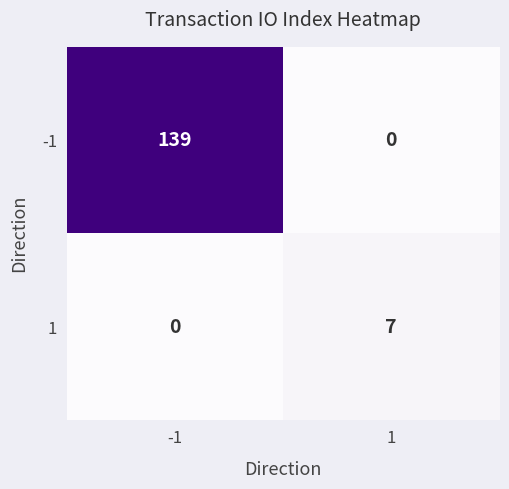

Reading left to right, extract all data points from this chart.

-1: -1=139	1=0
1: -1=0	1=7